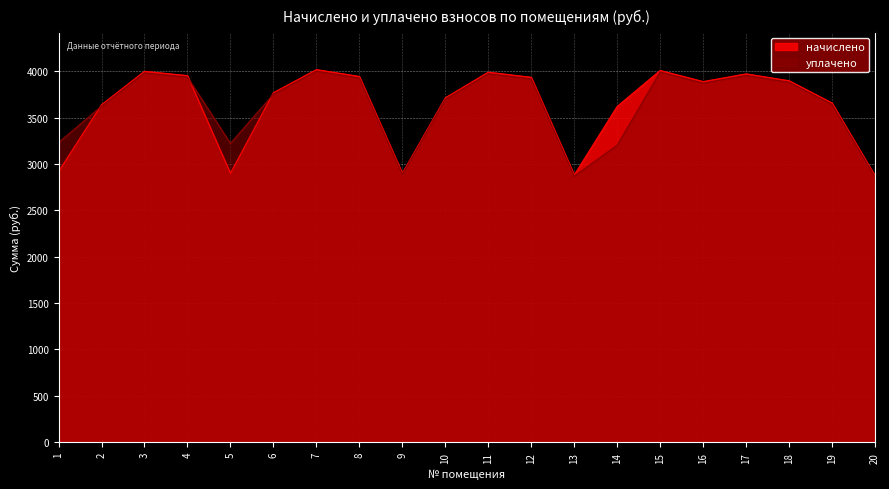

What is the value of the начислено point at the 10th from the left?

3712.1